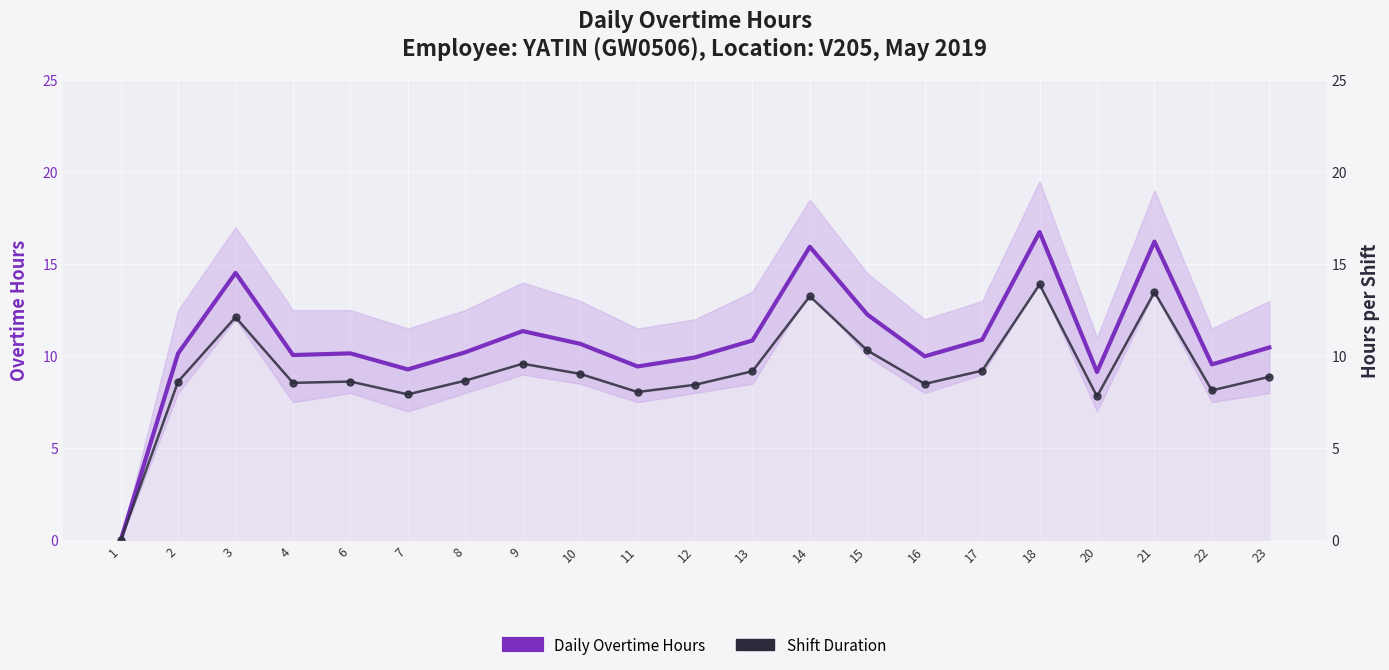

List the series in order of their peak value, highest first.

Daily Overtime Hours, Shift Duration